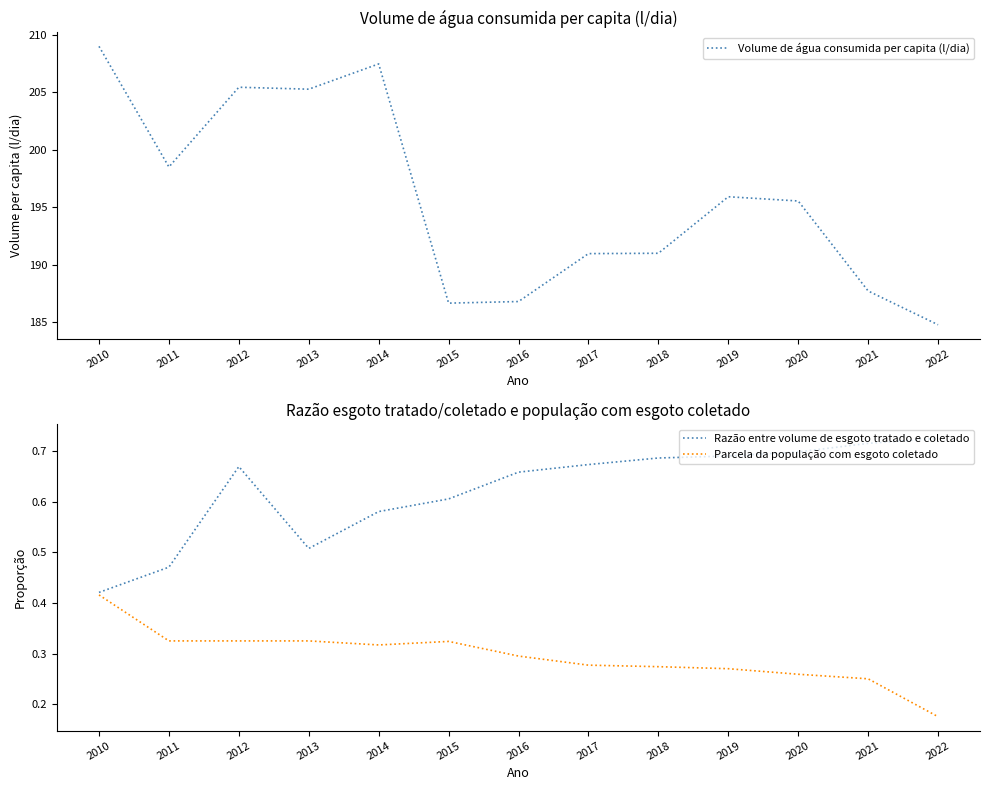

The Parcela da população com esgoto coletado series shows 0.5 at 2015. True or false?

False